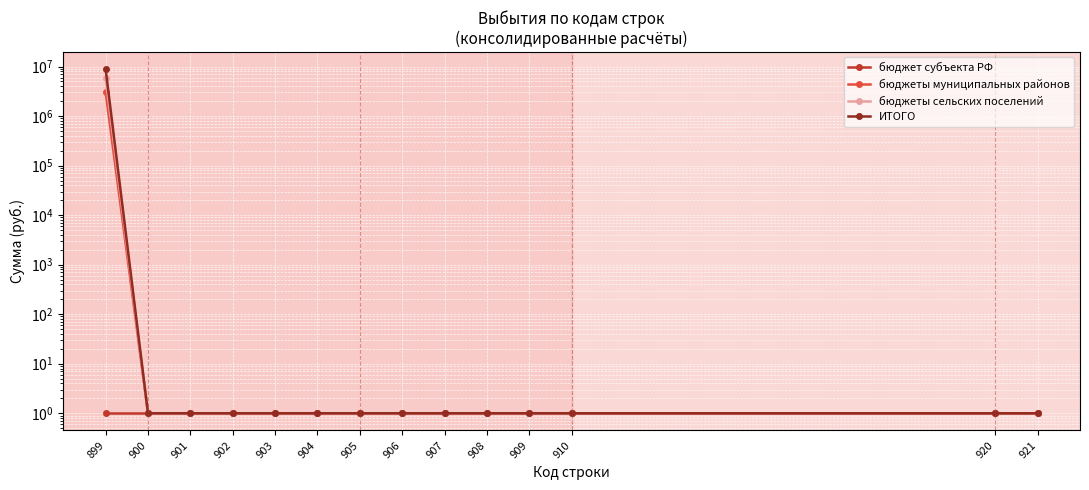

True or false: бюджет субъекта РФ and ИТОГО intersect in this chart.

False